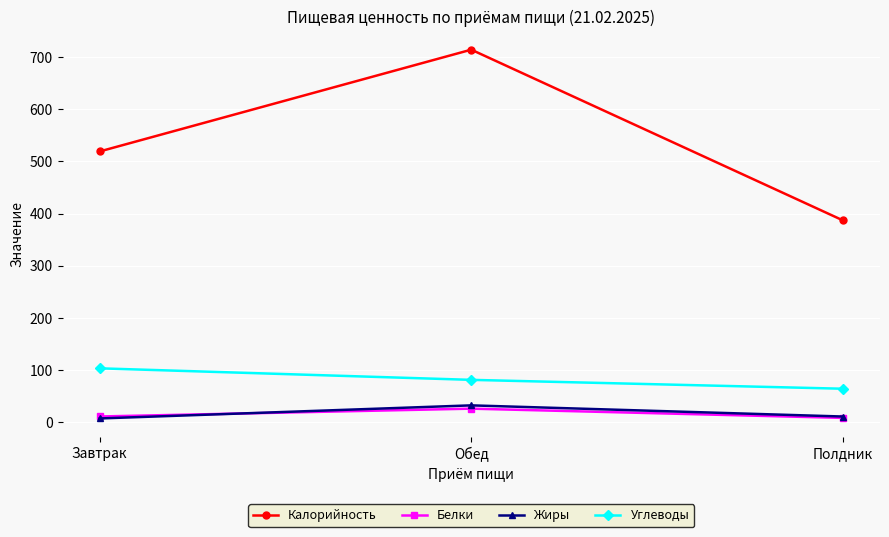

What is the value of the Калорийность point at the 3rd from the left?

386.9